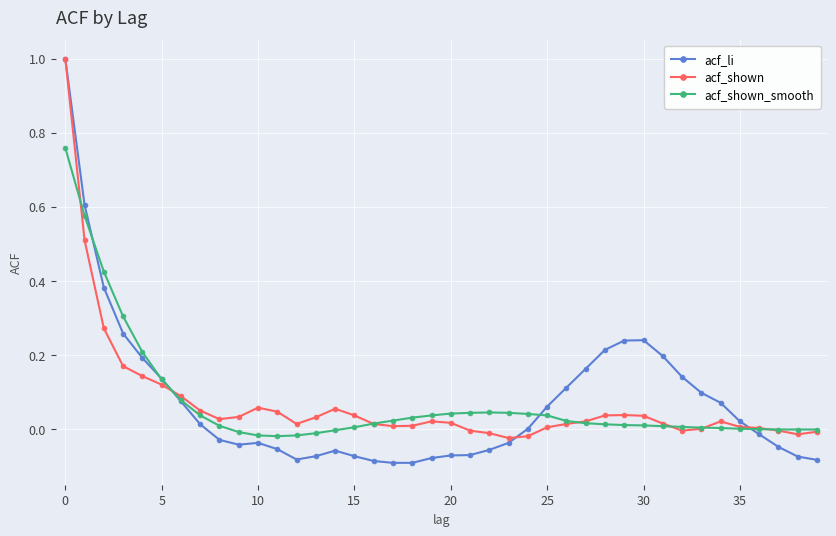

Which series has the widest spread of values?

acf_li